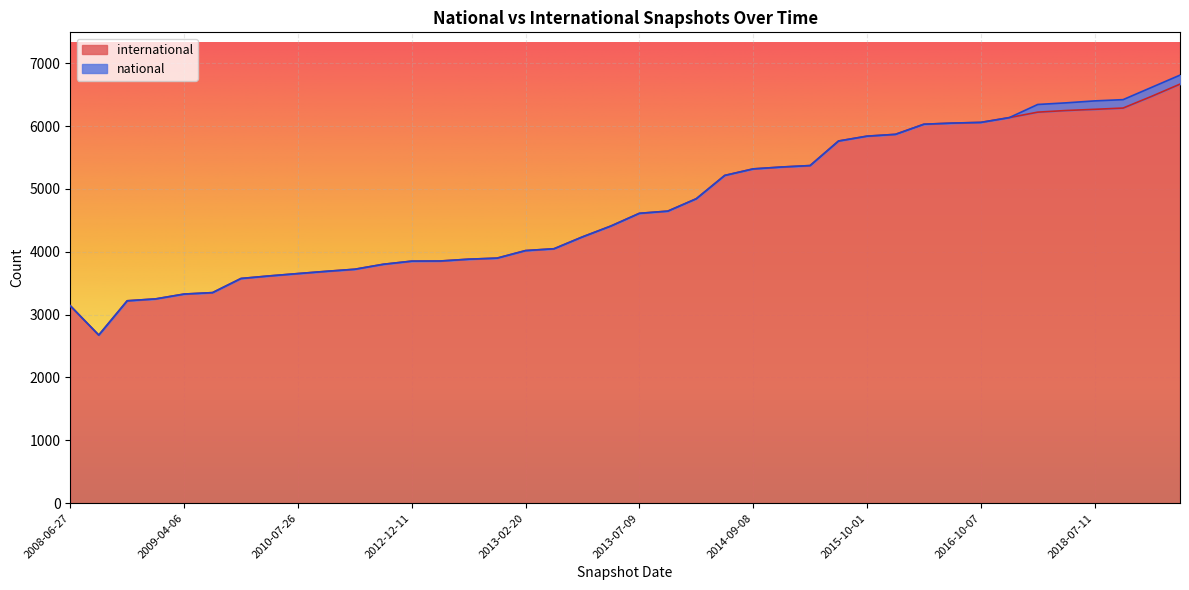

What is the maximum value shown in the chart?

6669